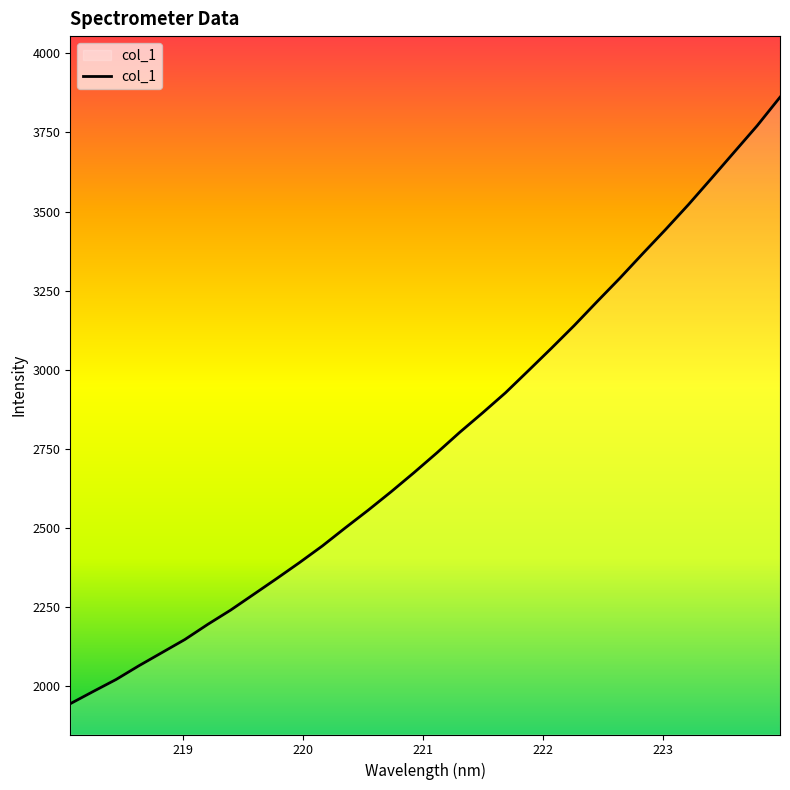

What is the maximum value shown in the chart?

3861.2